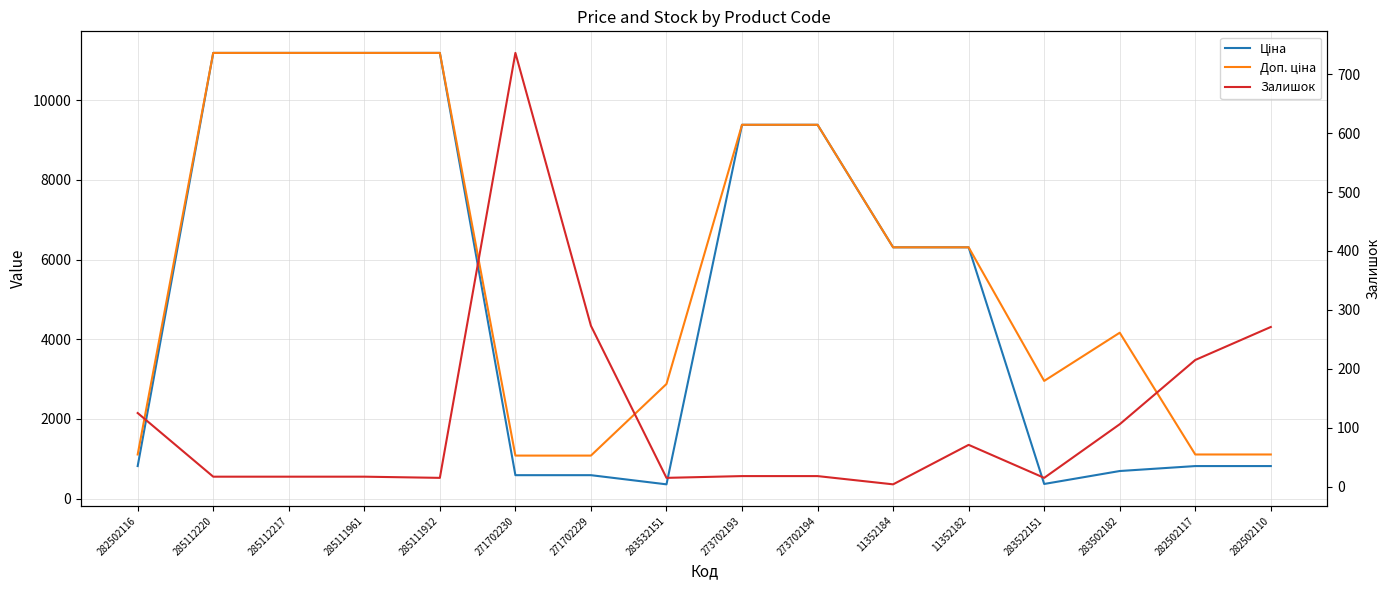

At which label does Ціна first exceed 6308?

285112220